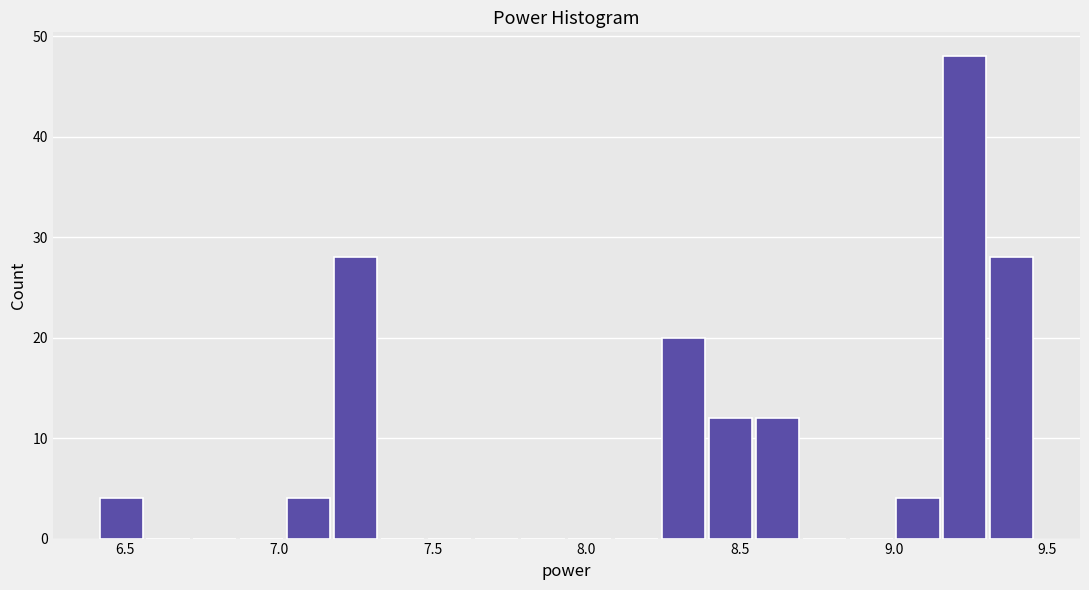

Around what value on the x-axis is the tallest bar? Give the approximate position of its centre, as read against the axis.

9.25